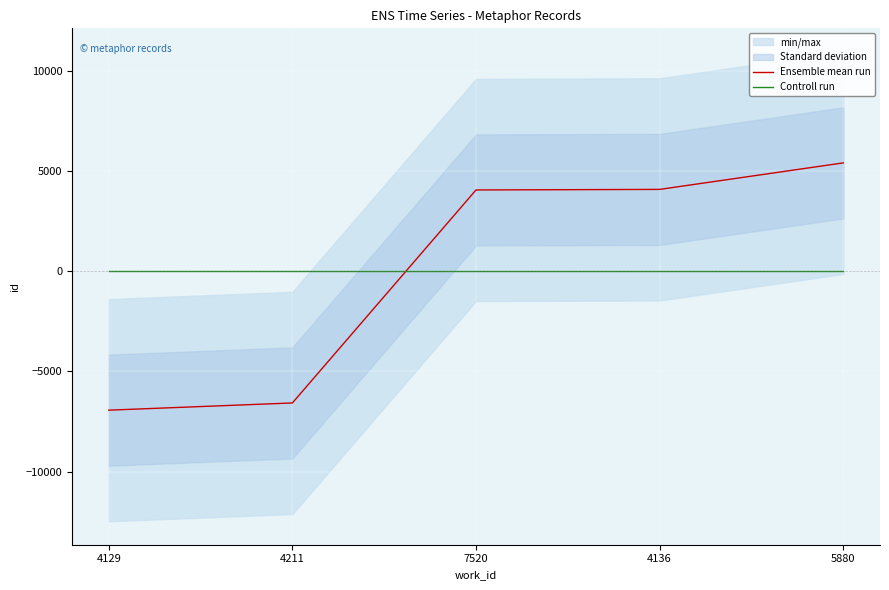

Is it true that Ensemble mean run equals -10034.5 at 4211?

False